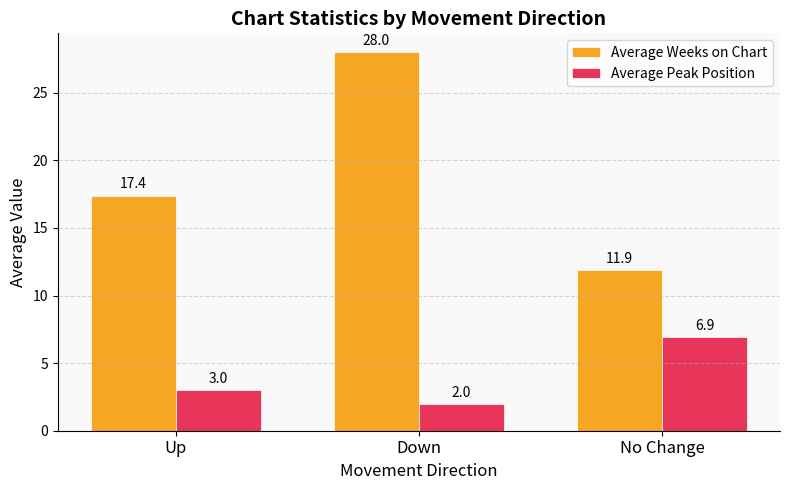

True or false: Average Weeks on Chart has a value of 46.6 at Down.

False